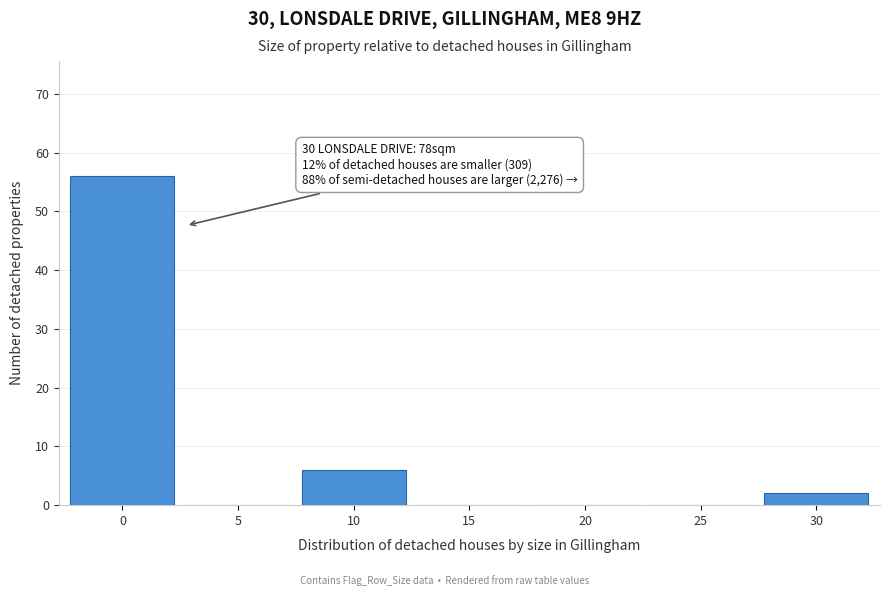

Reading right to left, what are all the values shown in this chart?

30=2	25=0	20=0	15=0	10=6	5=0	0=56